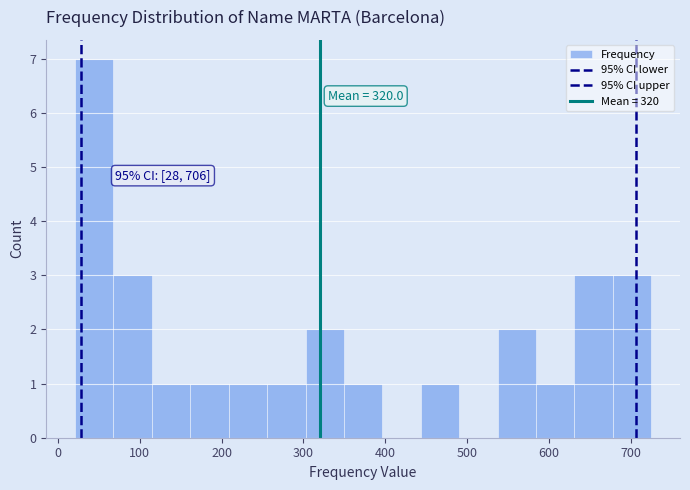

Over which range of the x-axis is the bar tallest?

20 to 70